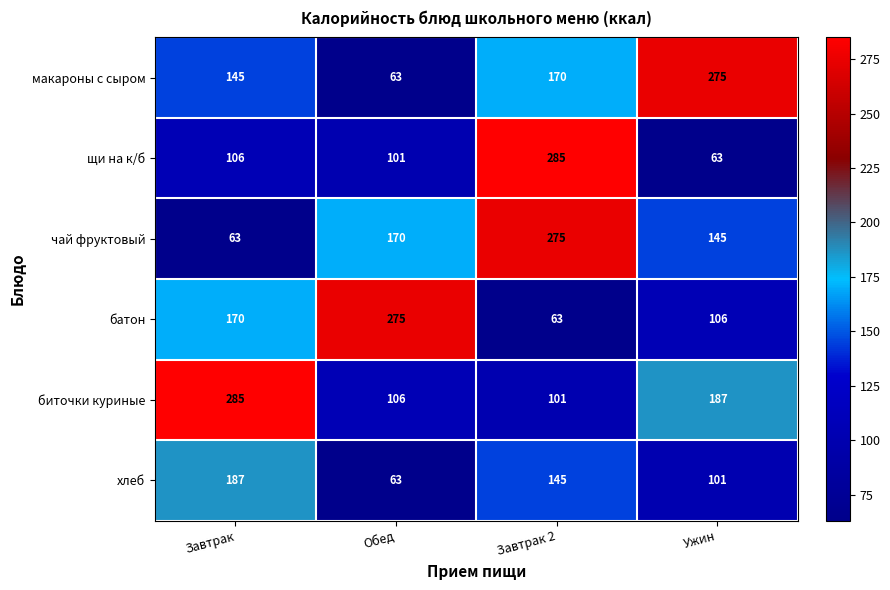

Which series changed the most between Завтрак 2 and Ужин?

щи на к/б